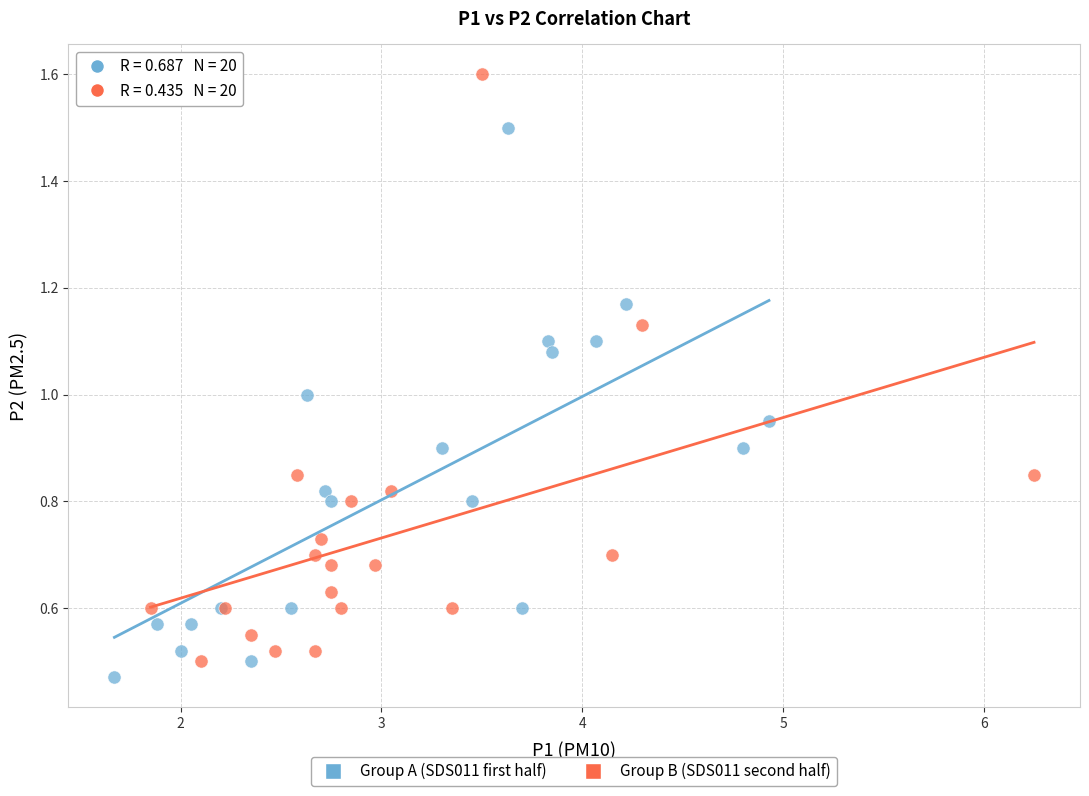

Which series contains the highest Y value?

Group B (SDS011 second half)